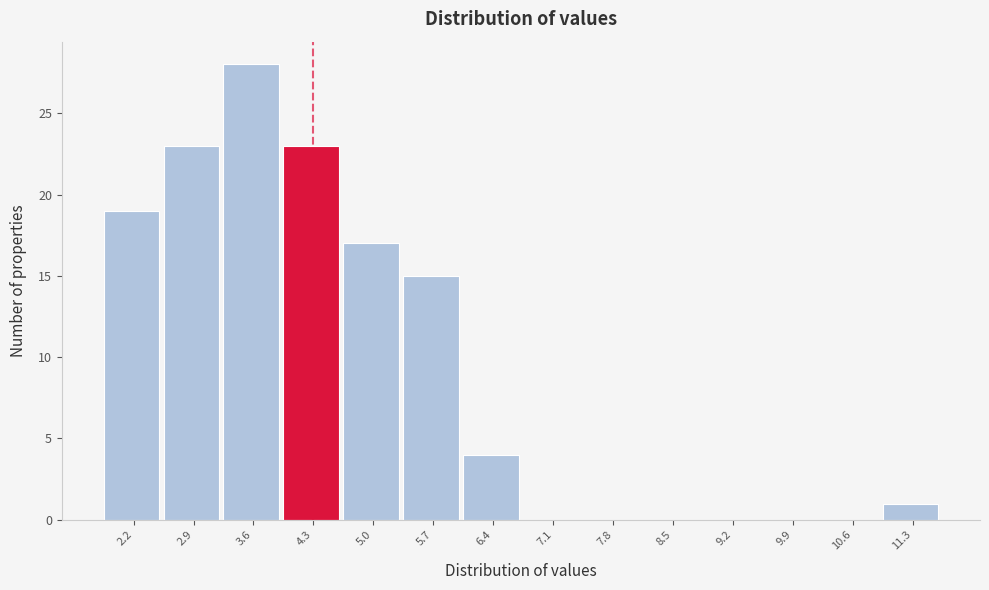

Reading right to left, list all the values displayed in this chart.

11.3=1	10.6=0	9.9=0	9.2=0	8.5=0	7.8=0	7.1=0	6.4=4	5.7=15	5.0=17	4.3=23	3.6=28	2.9=23	2.2=19